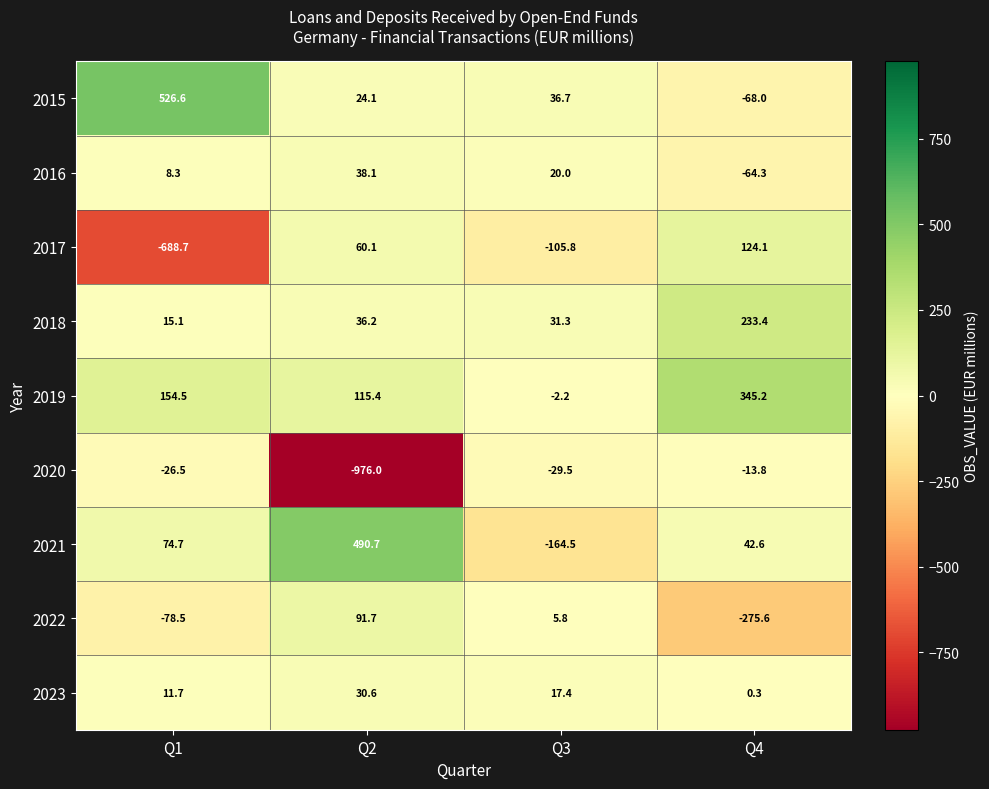

What is the total value across all series at Q3?

-190.8